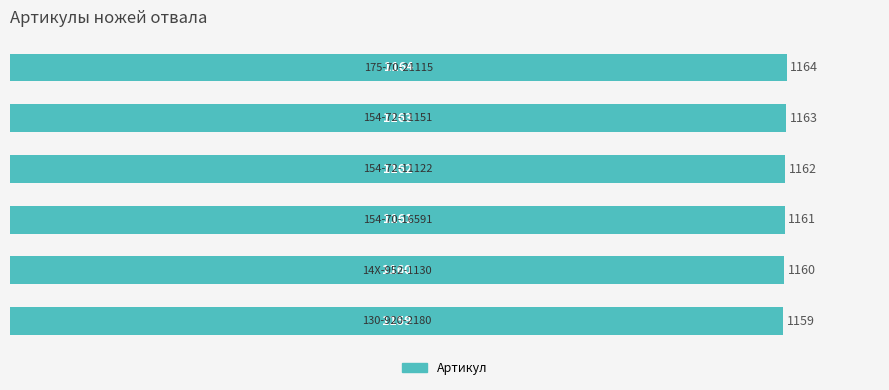

How many distinct data groups are displayed?

1